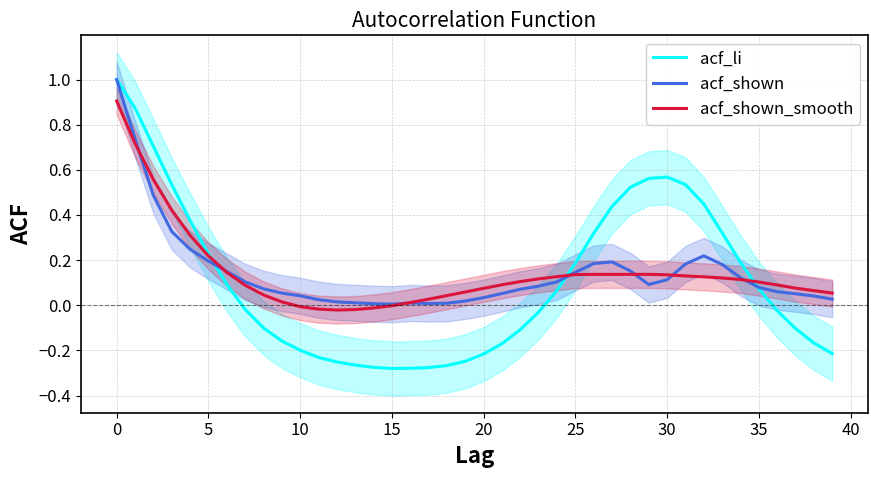

Is it true that acf_shown equals 0.1 at 24?

False